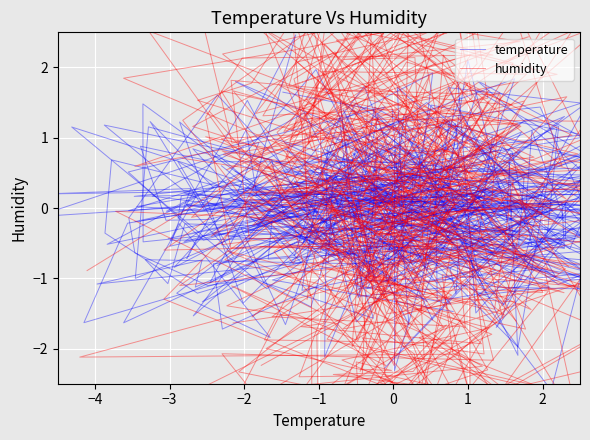

How many distinct data groups are displayed?

2